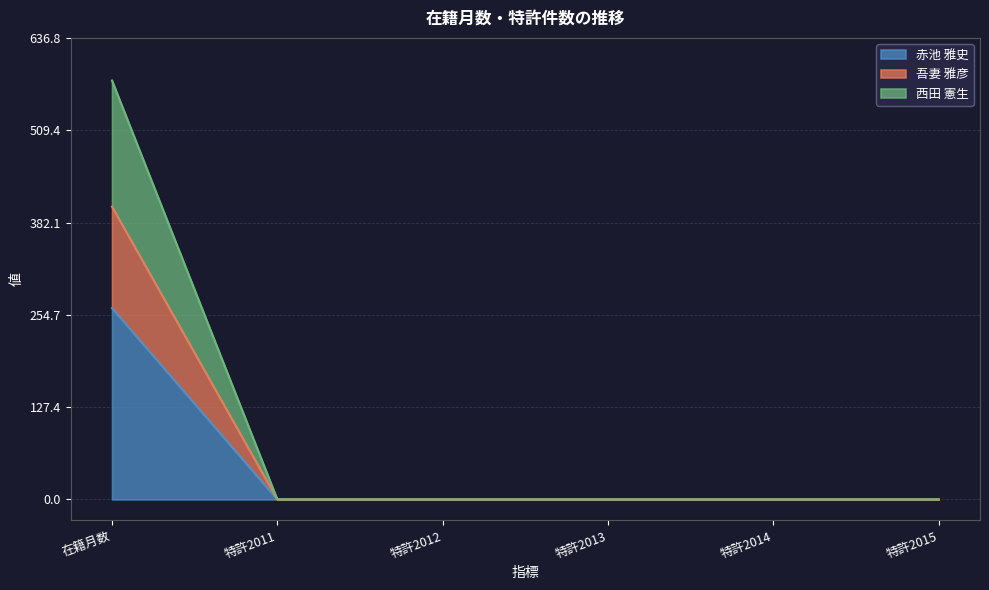

What is the label of the 1st point from the right?

特許2015